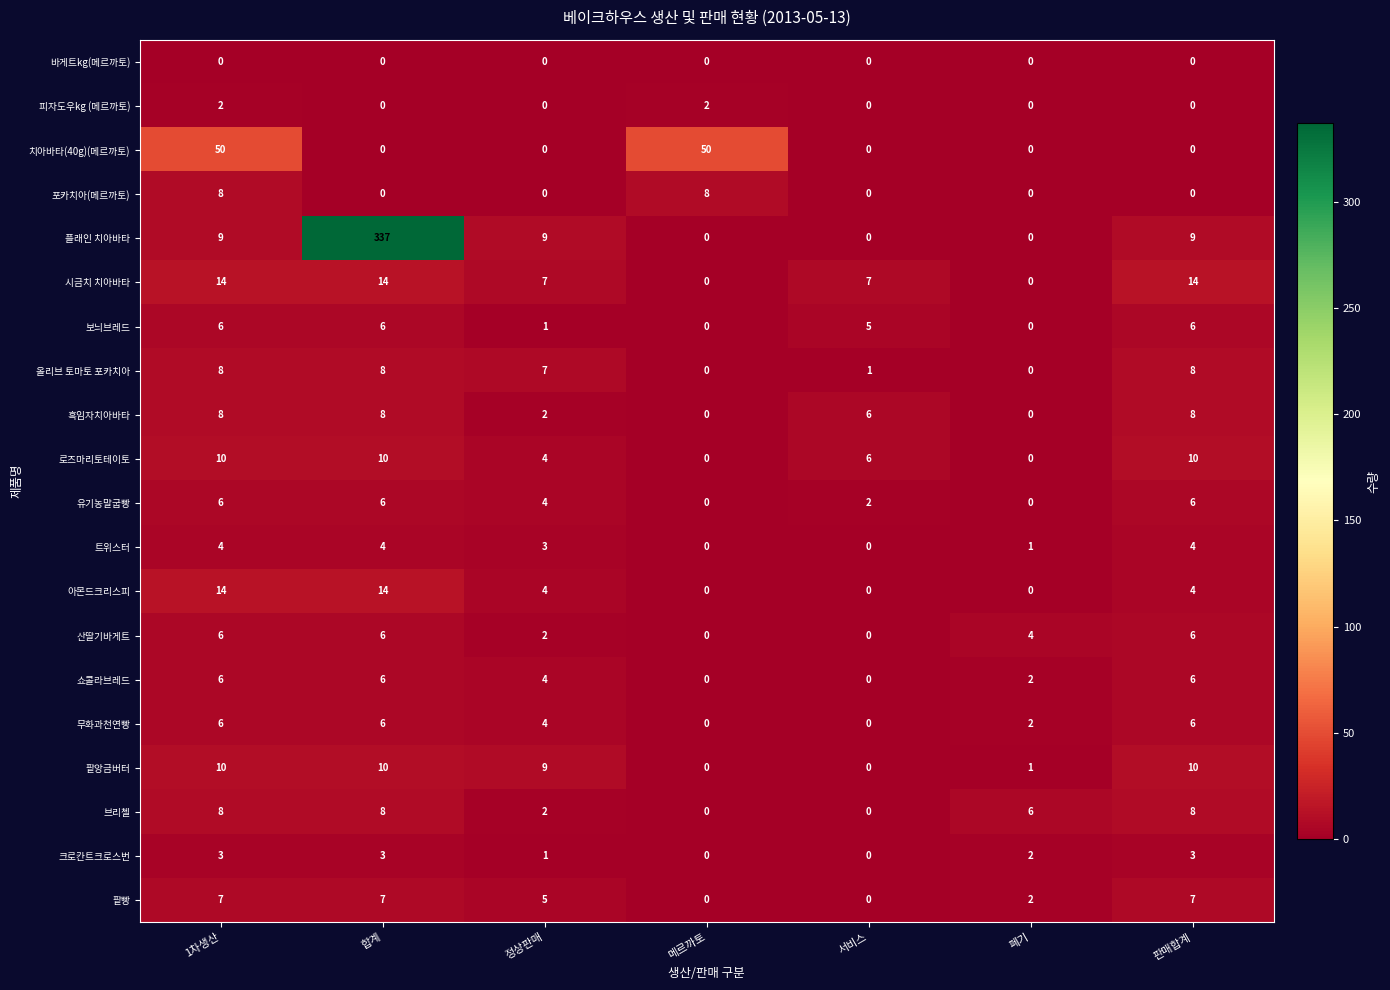

At which category is the sum across all series the highest?

합계